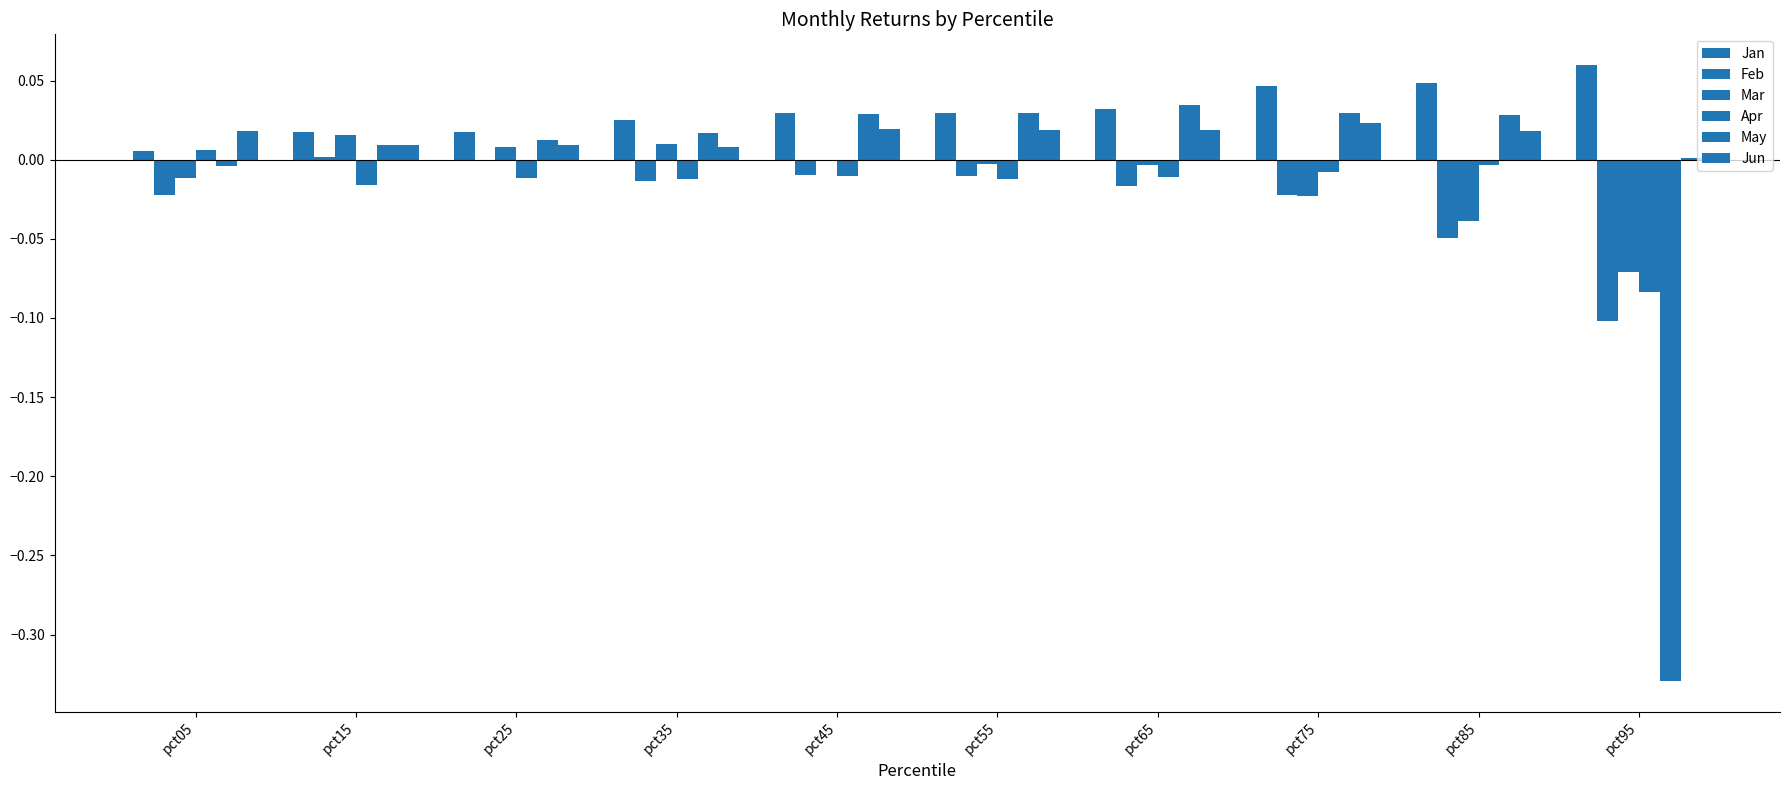

Between pct65 and pct95, which is larger?

pct95